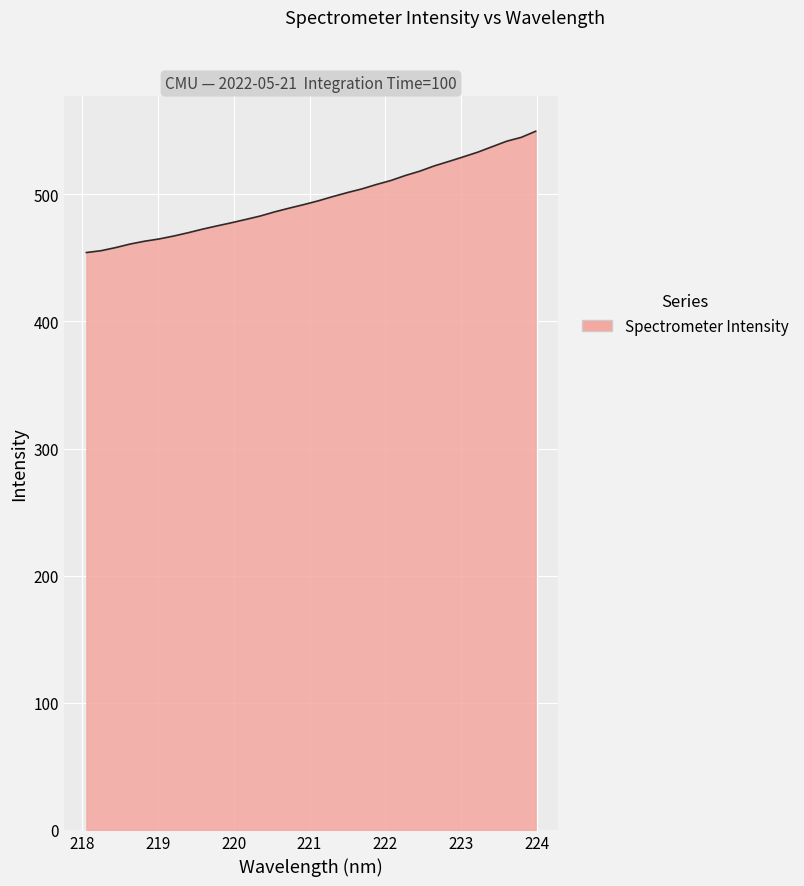

What is the difference between the maximum and minimum values?

95.4